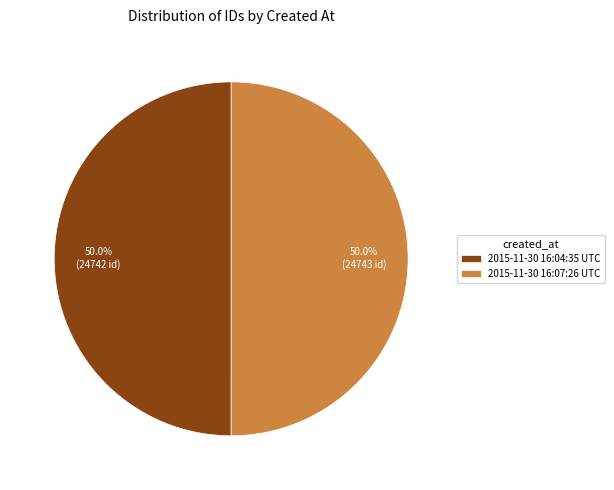

To the nearest percent, what is the average slice percentage?

50%